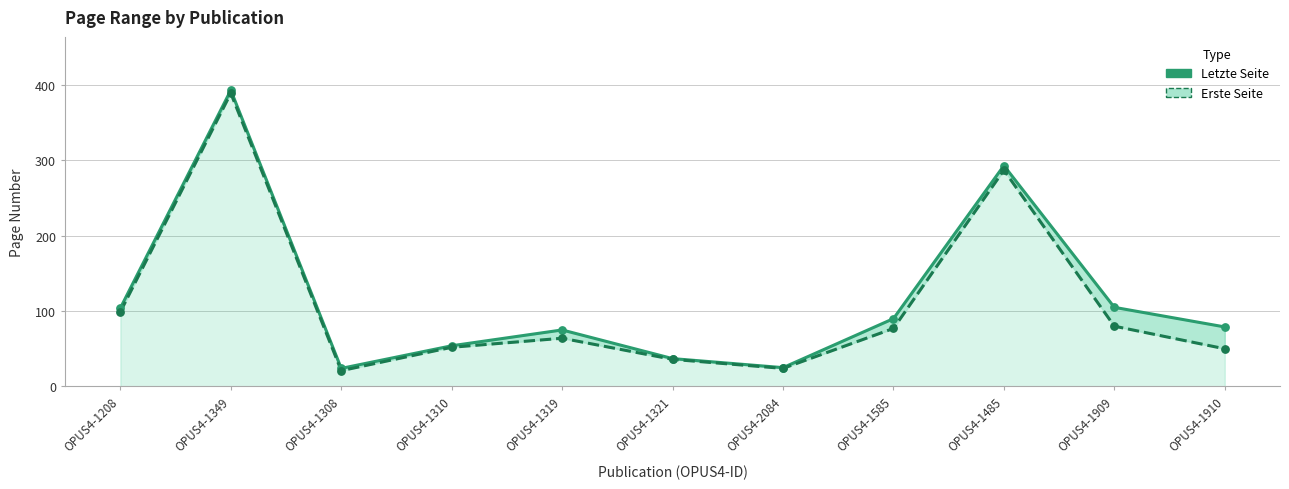

Which series has the largest Y range (max minus min)?

Letzte Seite